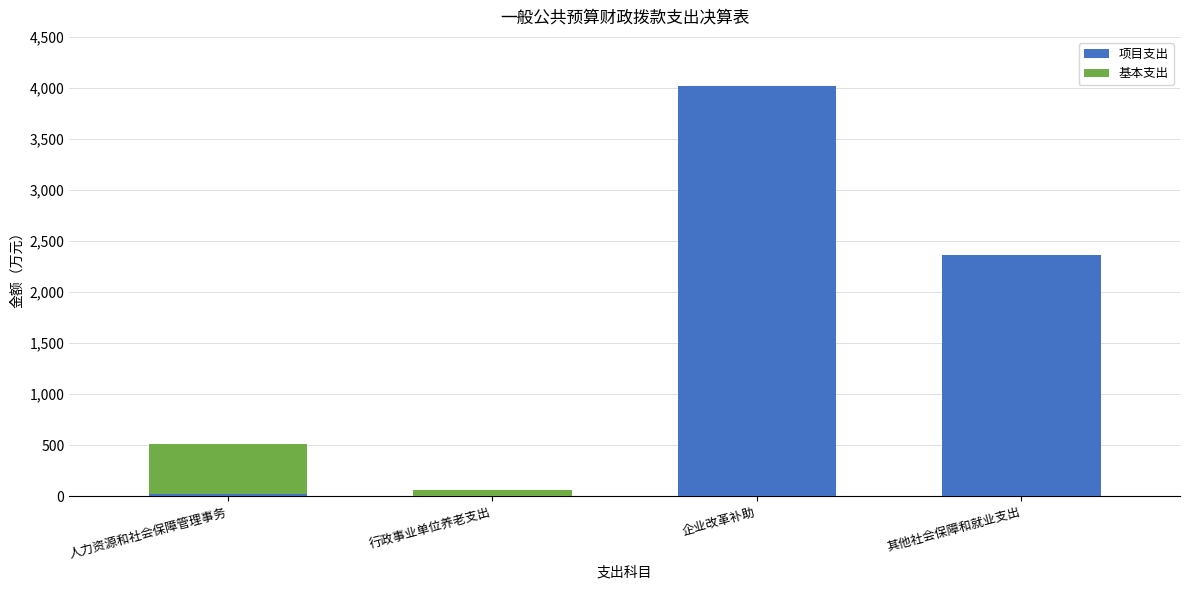

What is the average value of the 项目支出 series?

1600.1